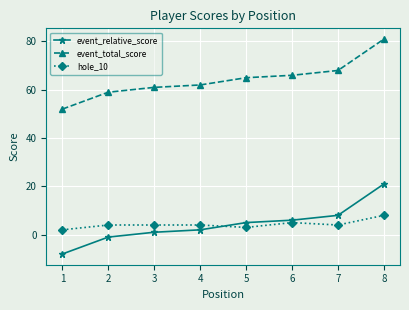

True or false: event_relative_score and hole_10 cross at least once.

True